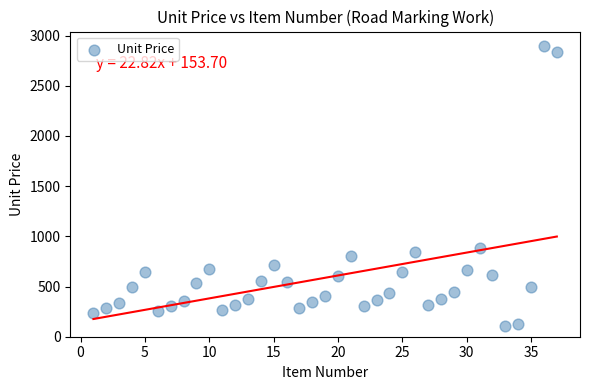

What Y value in the scatter plot is closest to 1505?

880